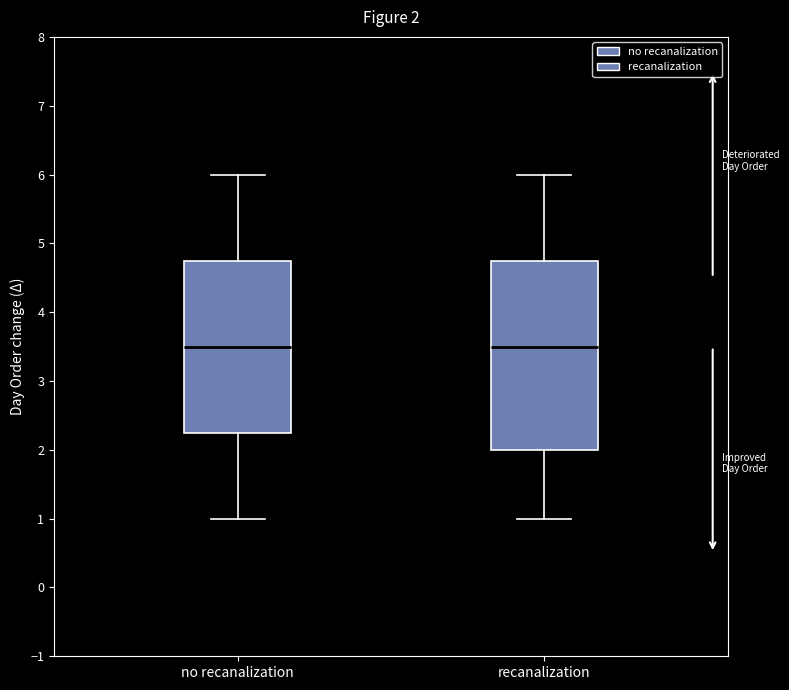

Which box is the tallest, from its lower edge to its upper edge?

recanalization